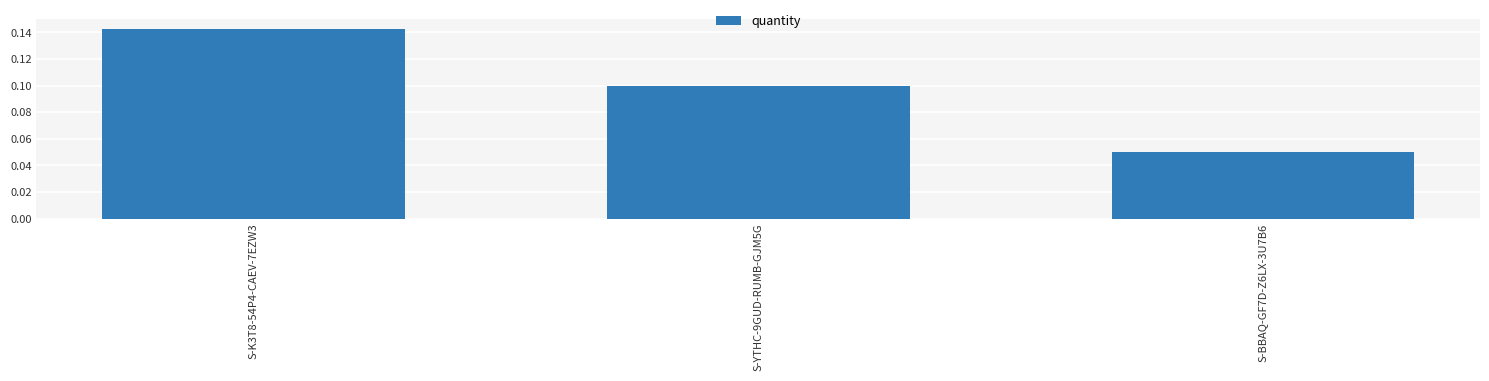

How many distinct data groups are displayed?

1